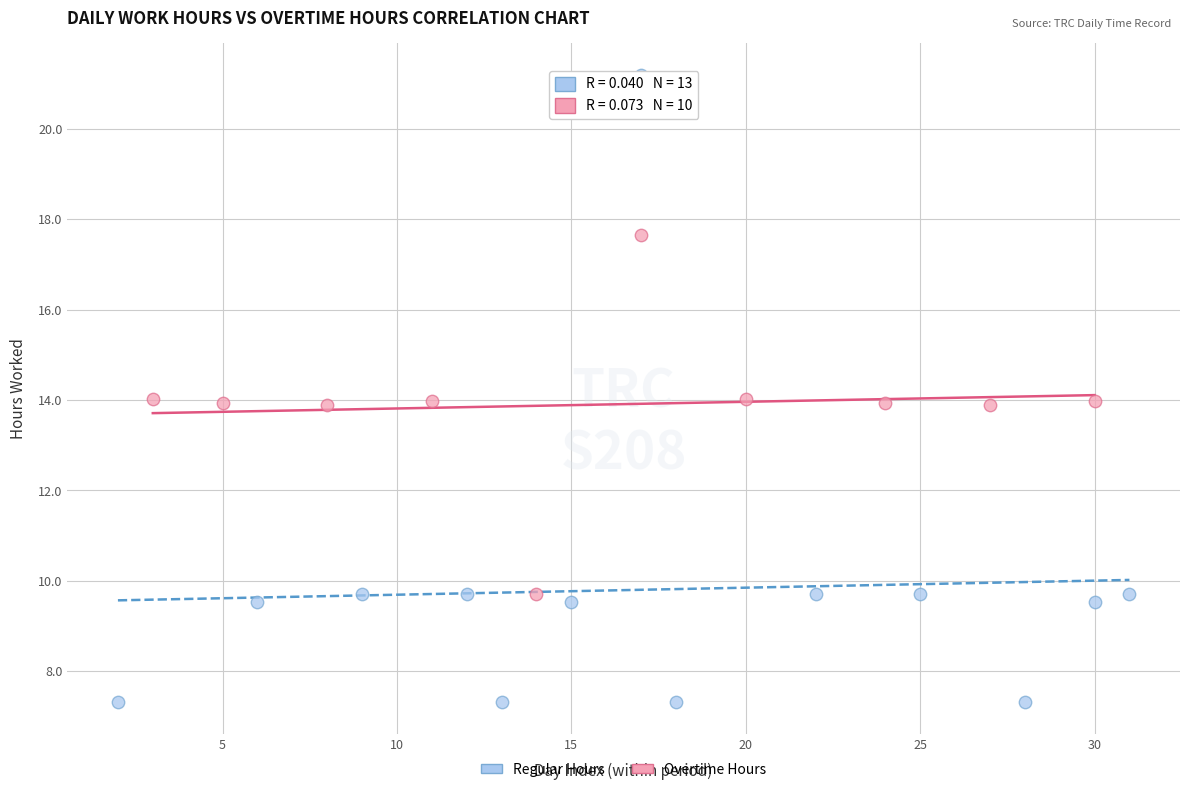

Which series contains the lowest Y value?

Regular Hours